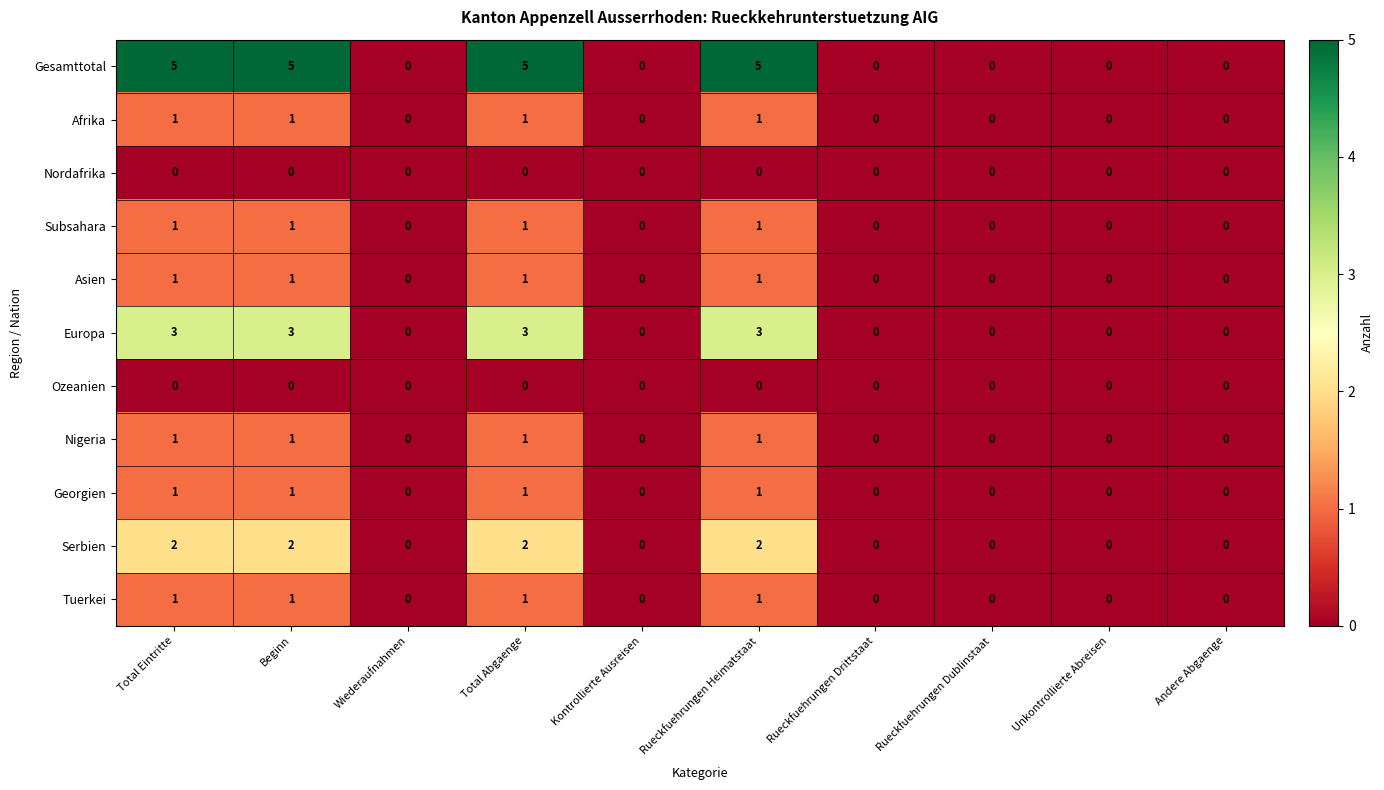

What is the sum of all Georgien values?

4